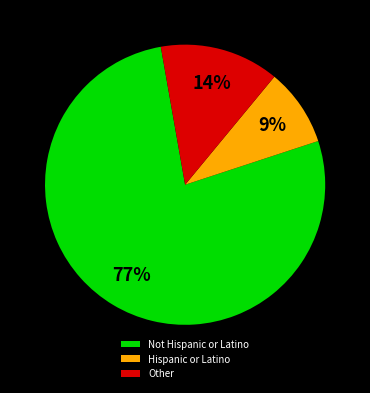

To the nearest percent, what is the difference between the Not Hispanic or Latino and Hispanic or Latino slice percentages?

68%